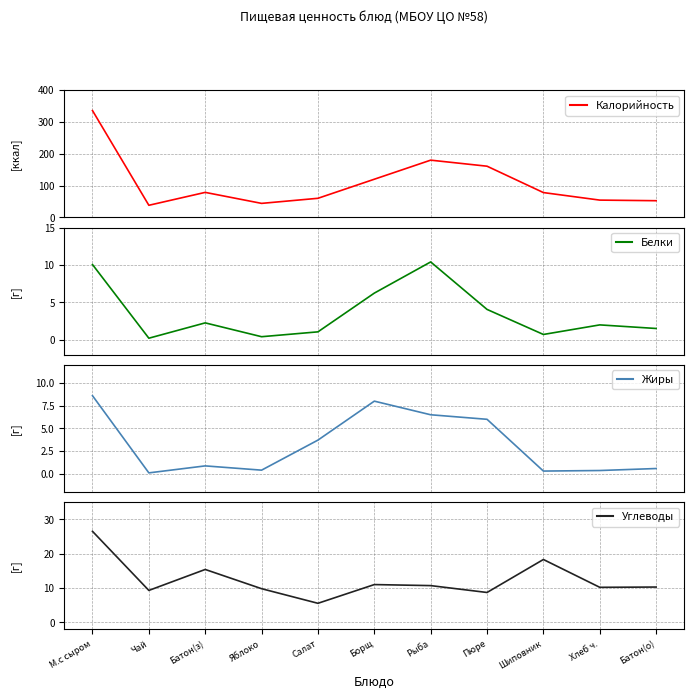

What is the average value of the Калорийность series?

109.3